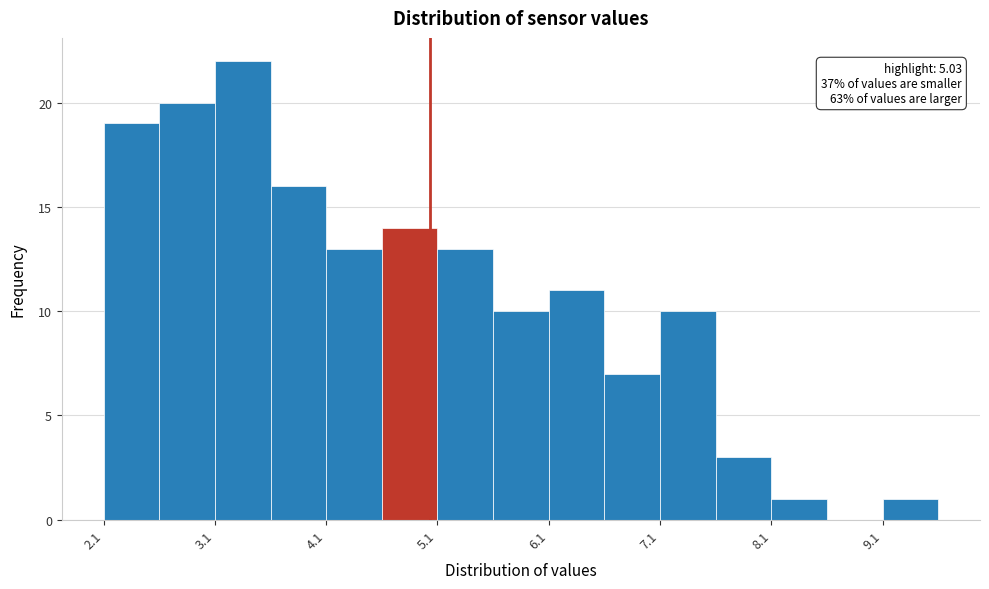

Which range on the x-axis has the tallest bar?

3.1 to 3.6